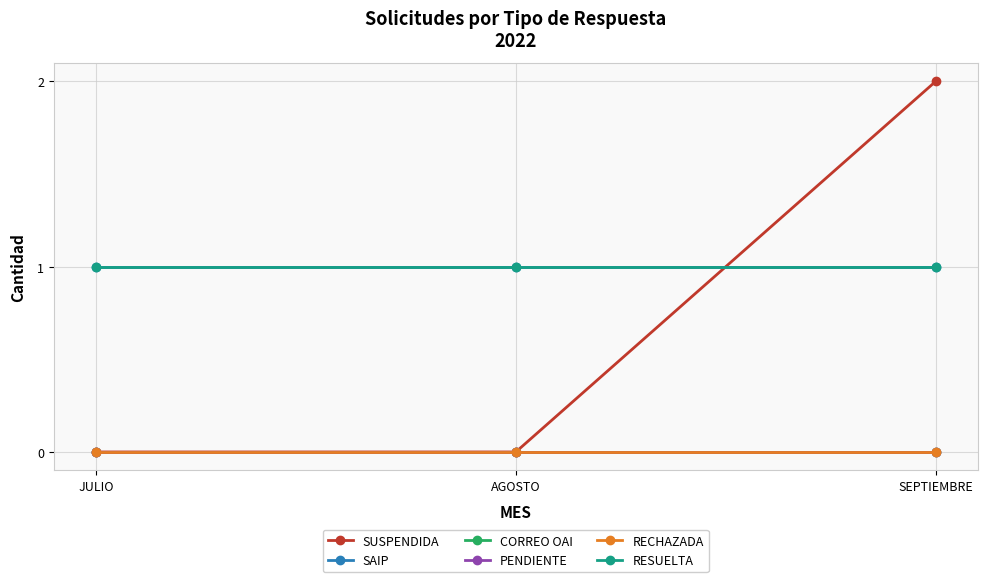

Does the chart have visible grid lines?

Yes